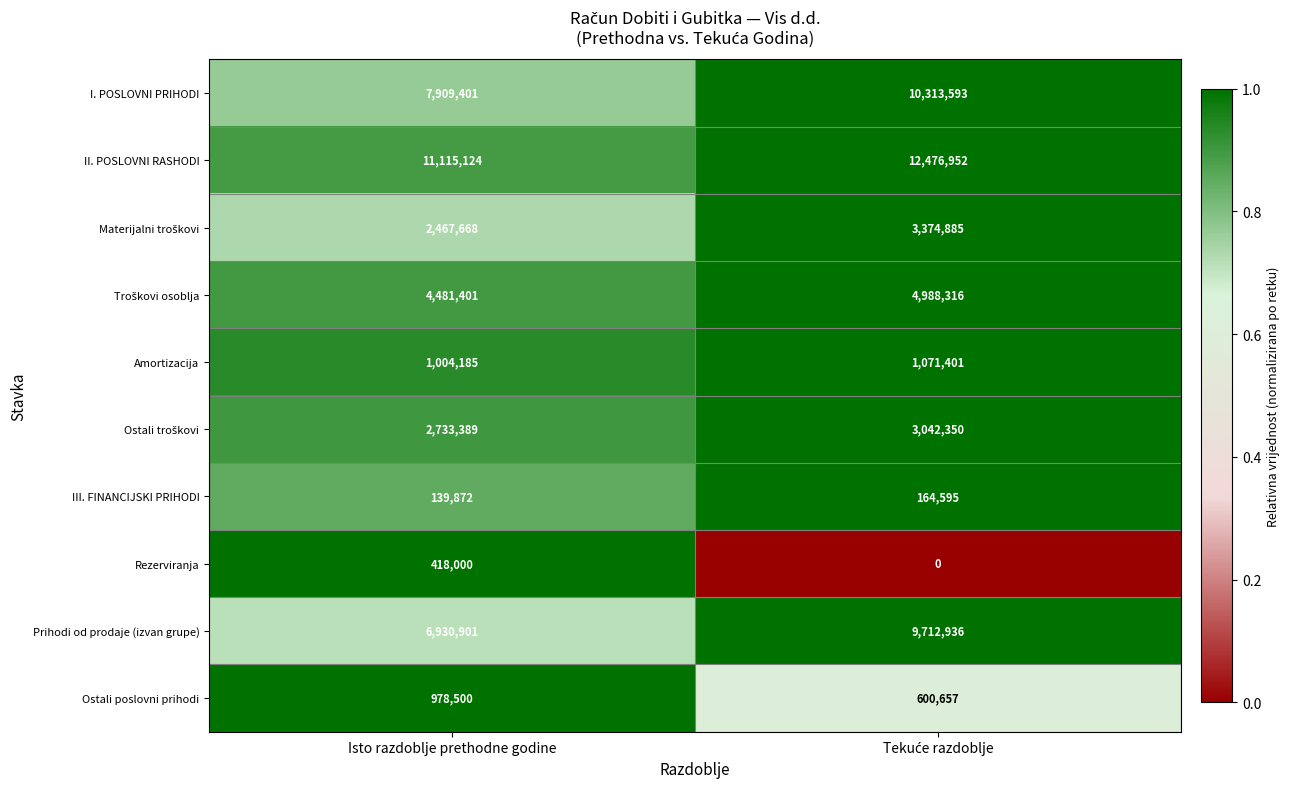

Count the number of categories in the chart.

2